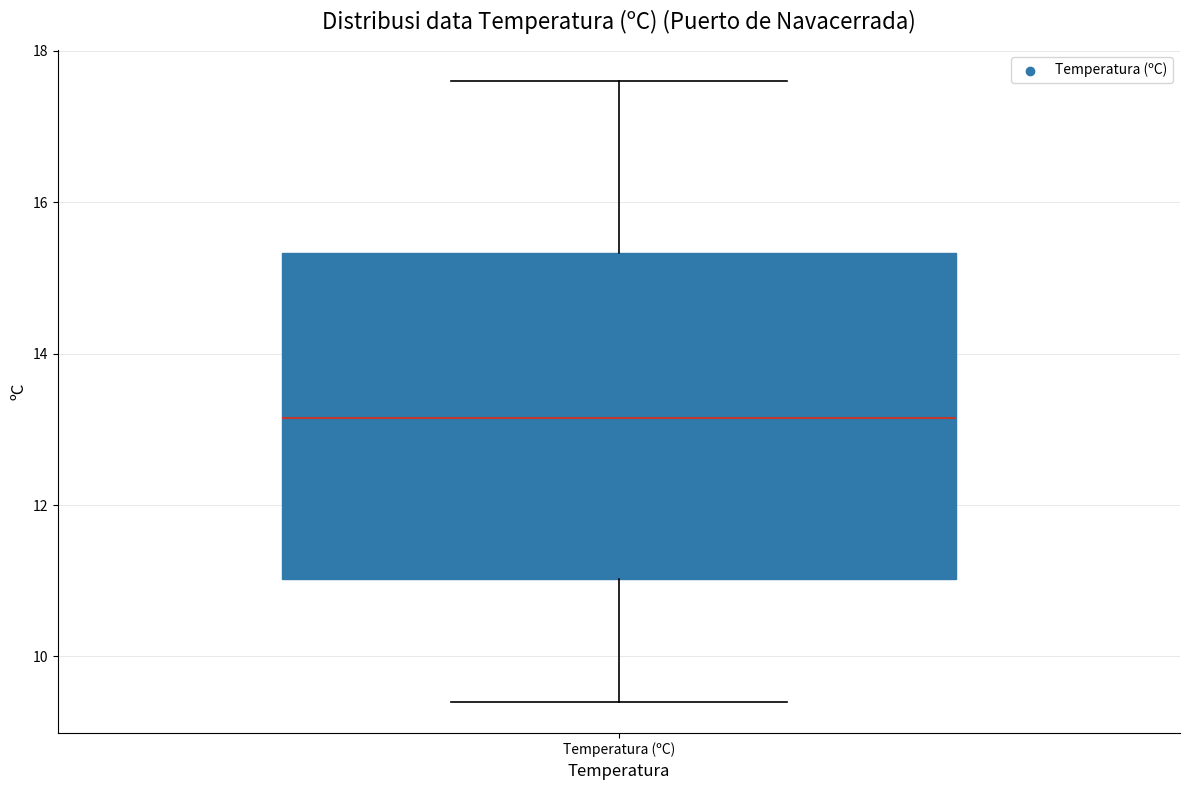

Read this box plot against the y-axis: the position of the median line, the range covered by the box, and the ends of both whiskers. The values are not printed on the chart, so give them approximately, as read against the axis.

median 13.2, box 11.0 to 15.4, whiskers 9.4 to 17.6